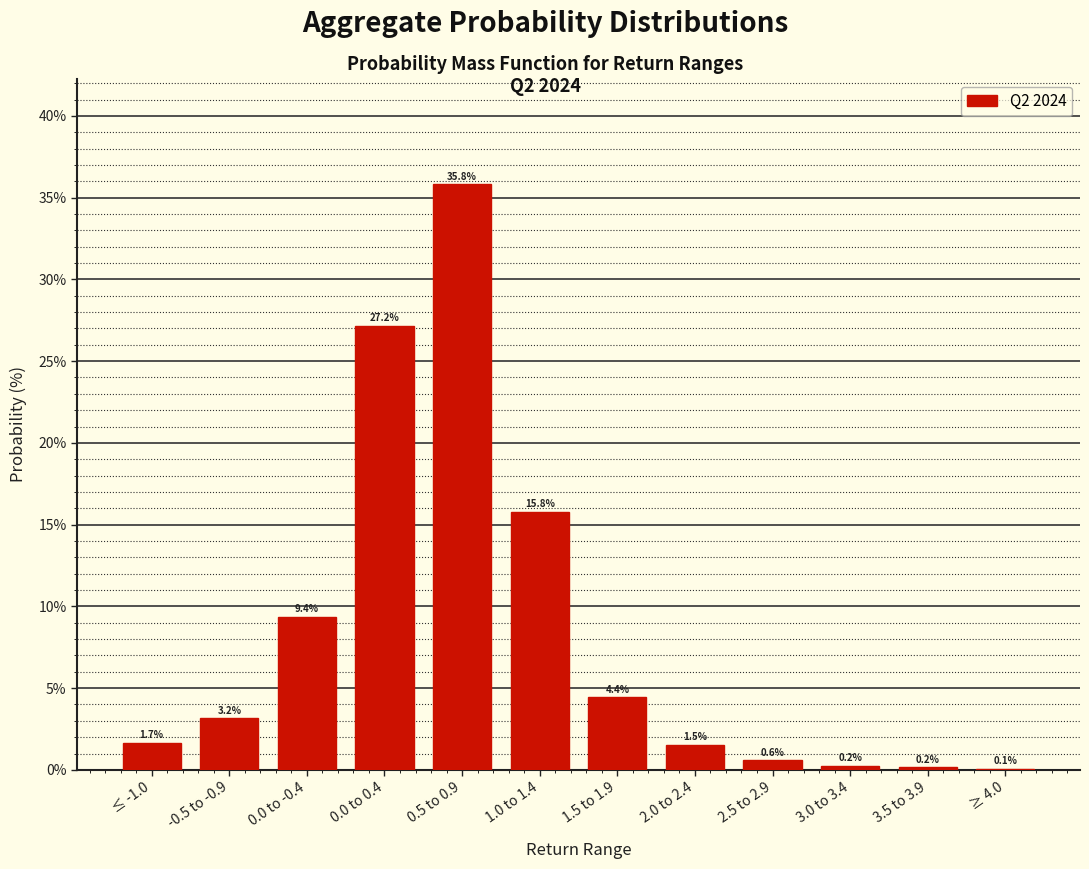

Reading right to left, transcribe all the data shown in this chart.

≥ 4.0=0.1	3.5 to 3.9=0.2	3.0 to 3.4=0.2	2.5 to 2.9=0.6	2.0 to 2.4=1.5	1.5 to 1.9=4.4	1.0 to 1.4=15.8	0.5 to 0.9=35.8	0.0 to 0.4=27.2	0.0 to -0.4=9.4	-0.5 to -0.9=3.2	≤ -1.0=1.7